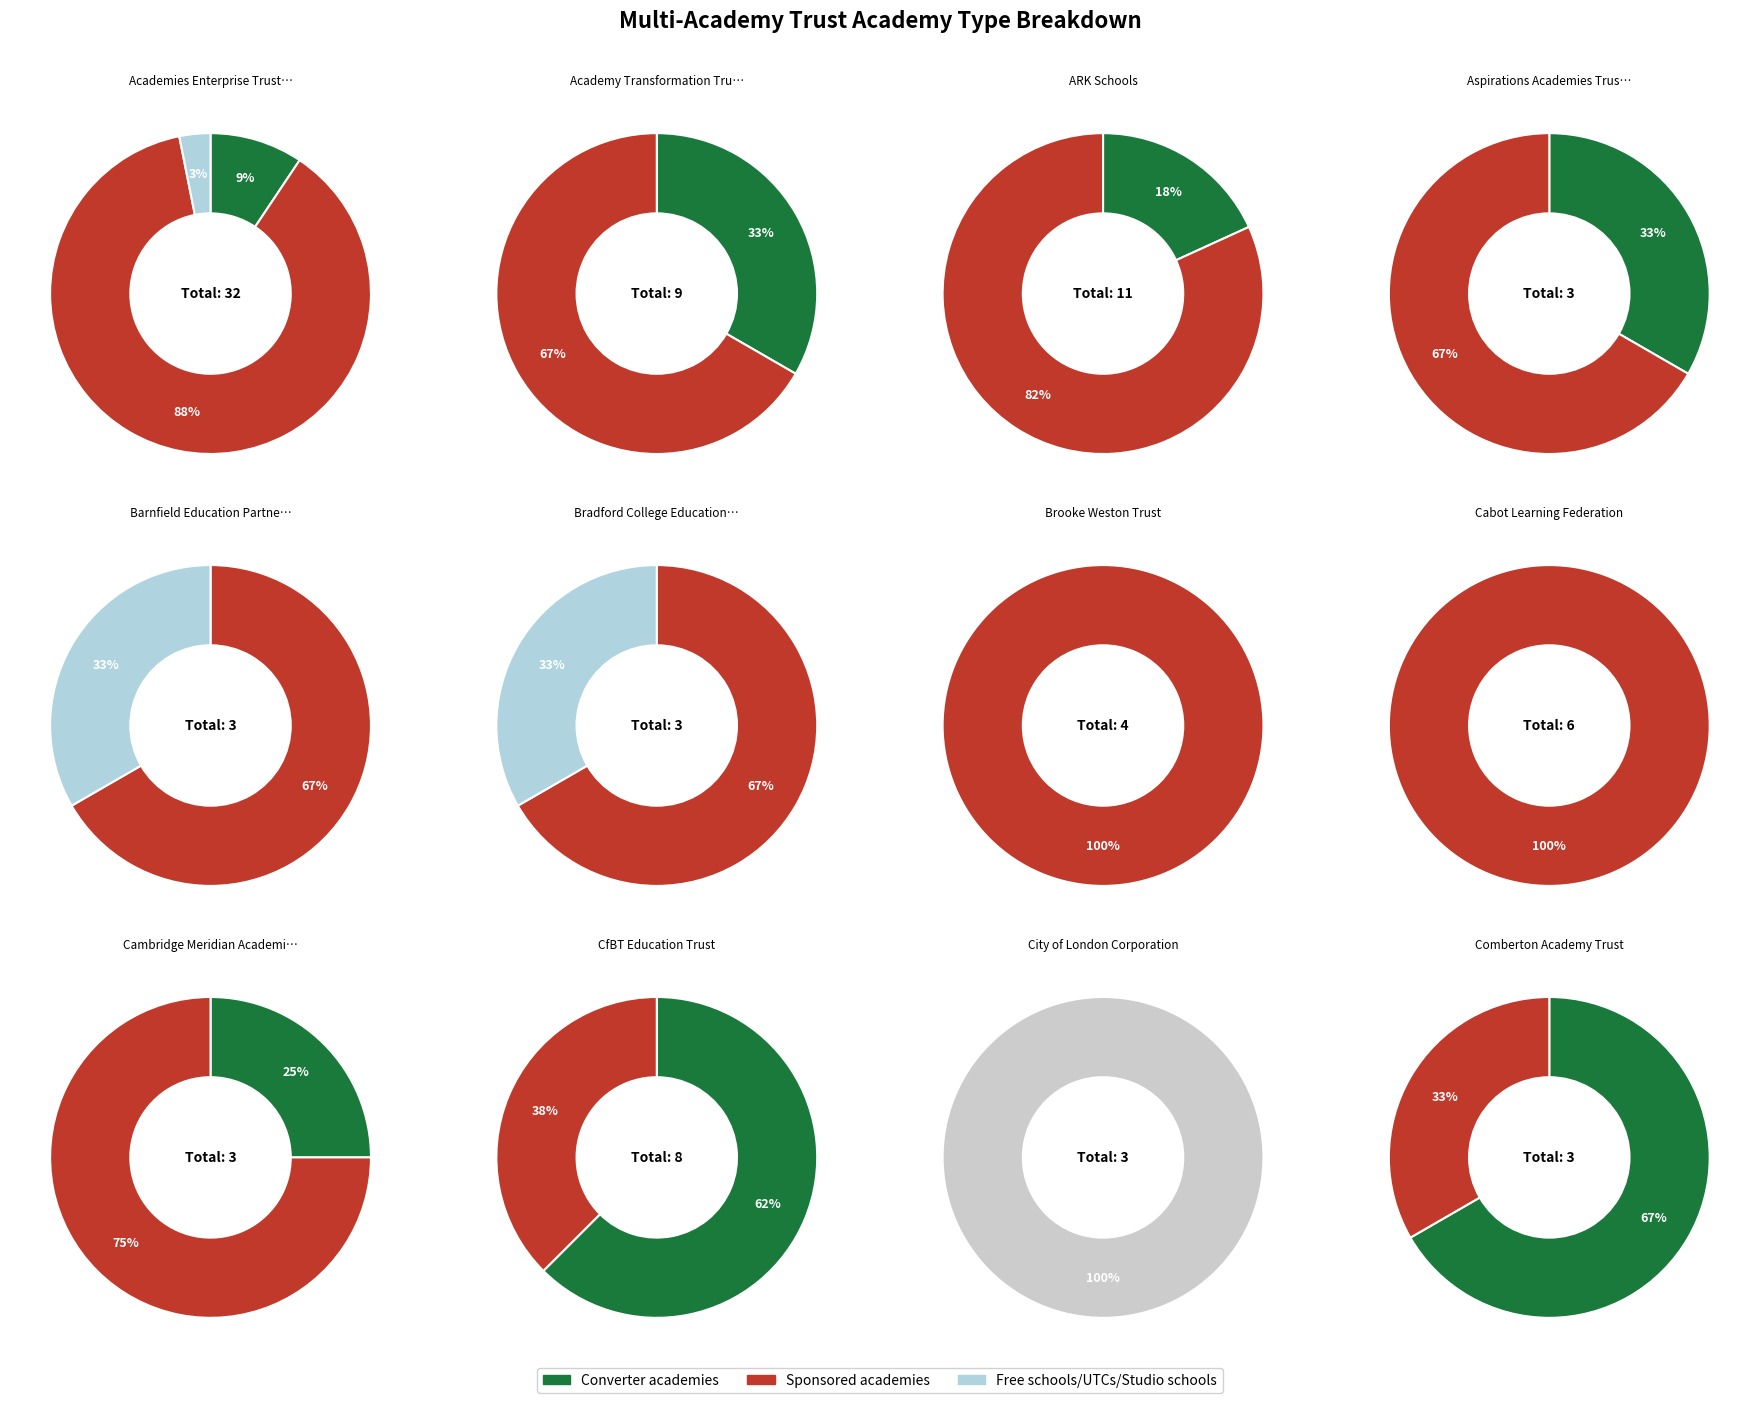

How many slices are in this pie chart?

12